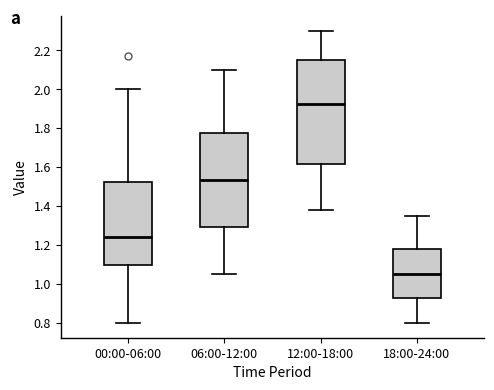

Where is the upper edge of the box for 00:00-06:00 on the y-axis? The values are not printed on the chart, so give them approximately, as read against the axis.

1.52